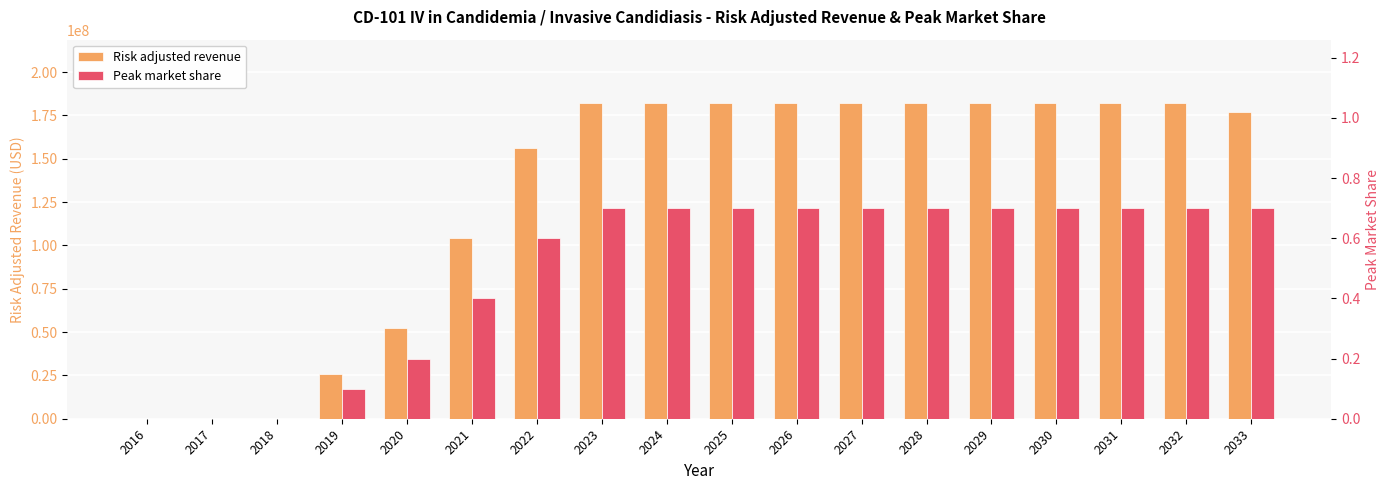

The value of Risk adjusted revenue at 2022 is 156240000.0. True or false?

True